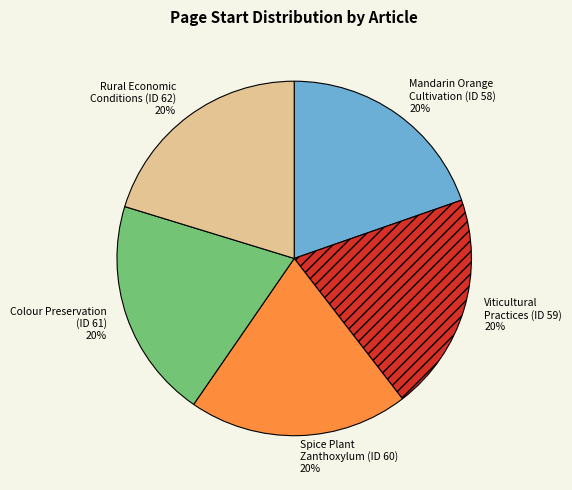

How many slices are in this pie chart?

5